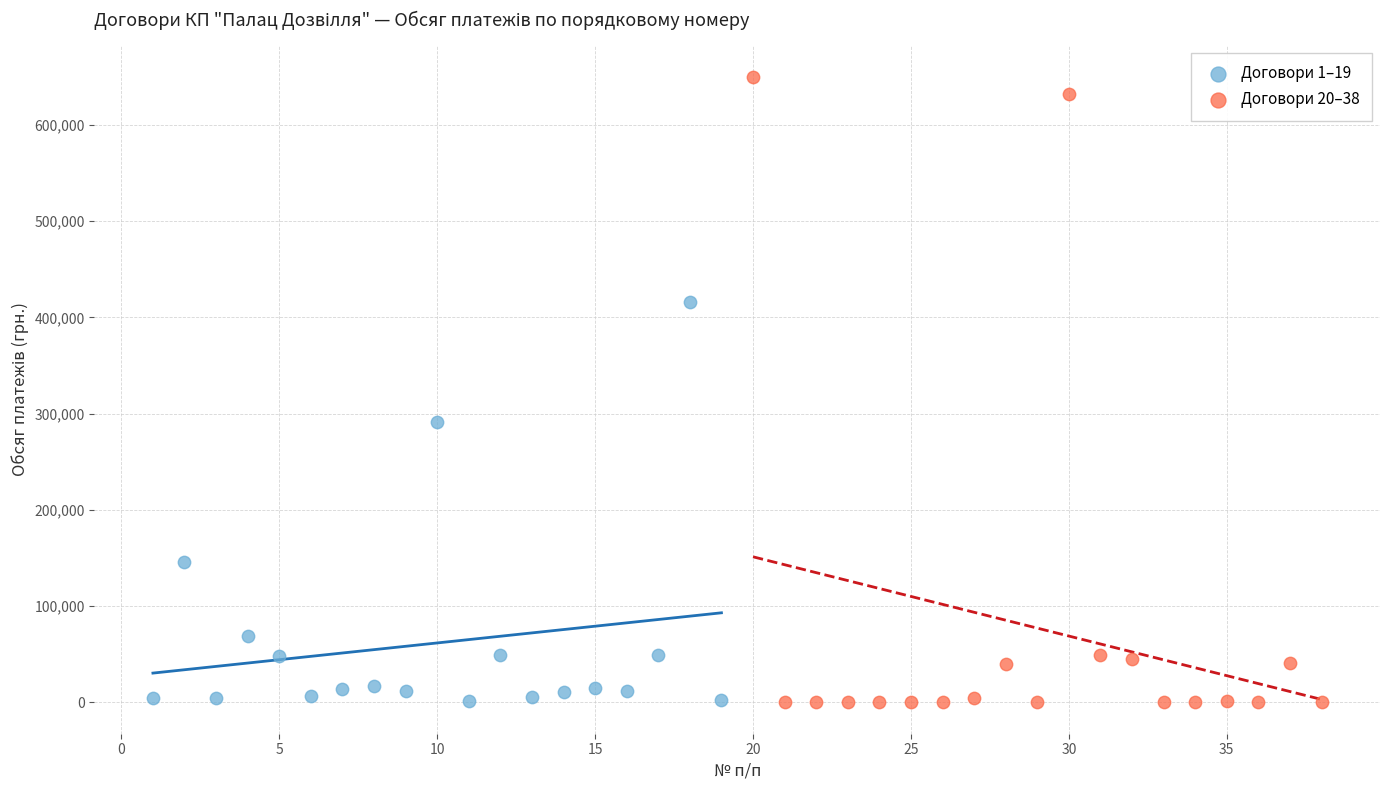

Which series contains the highest Y value?

Договори 20–38